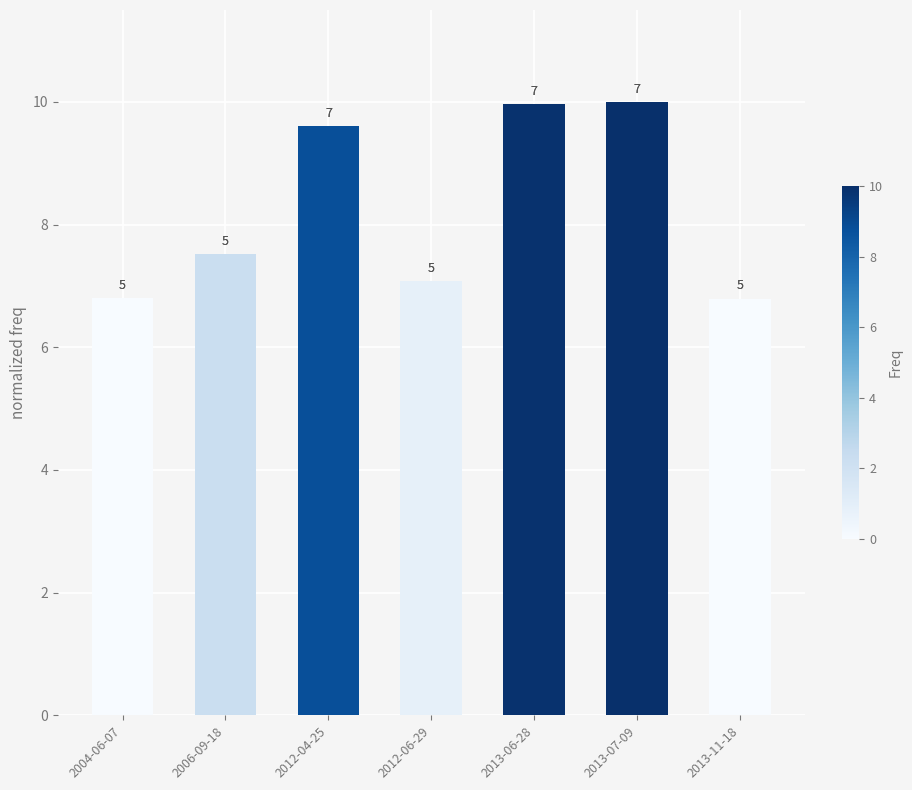

How many bars are there in total?

7